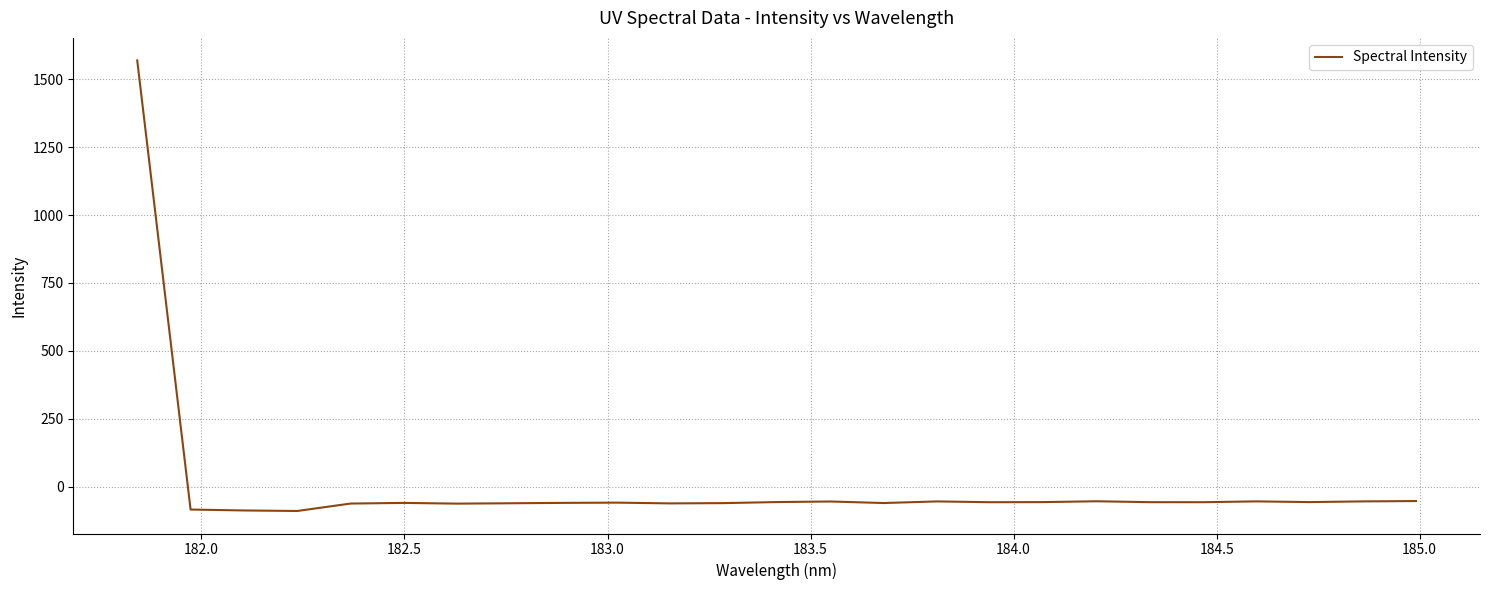

What is the smallest value displayed?

-89.9